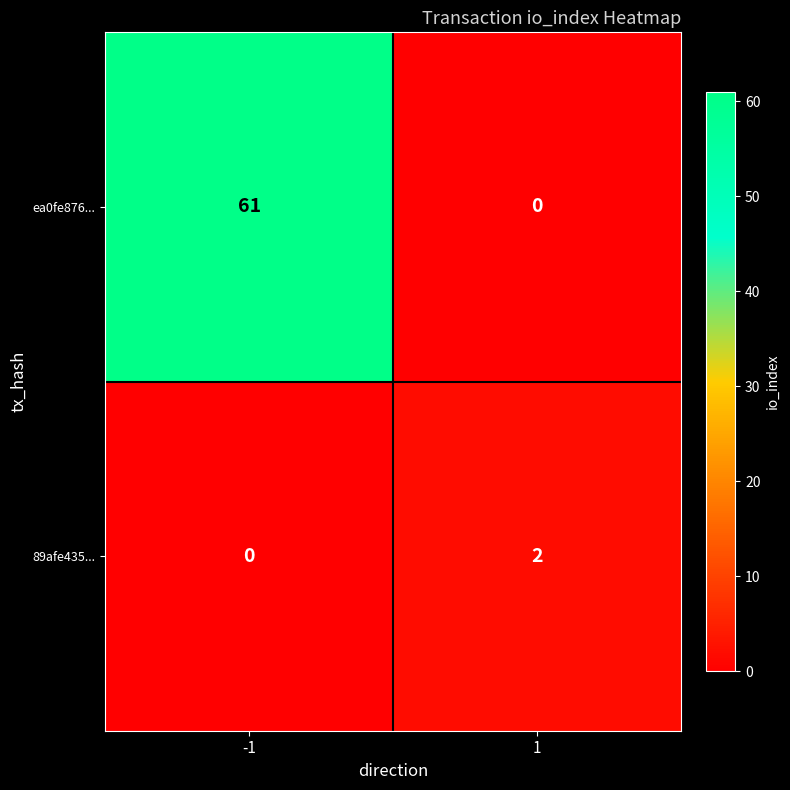

Between -1 and 1, which series saw the biggest shift?

ea0fe876...